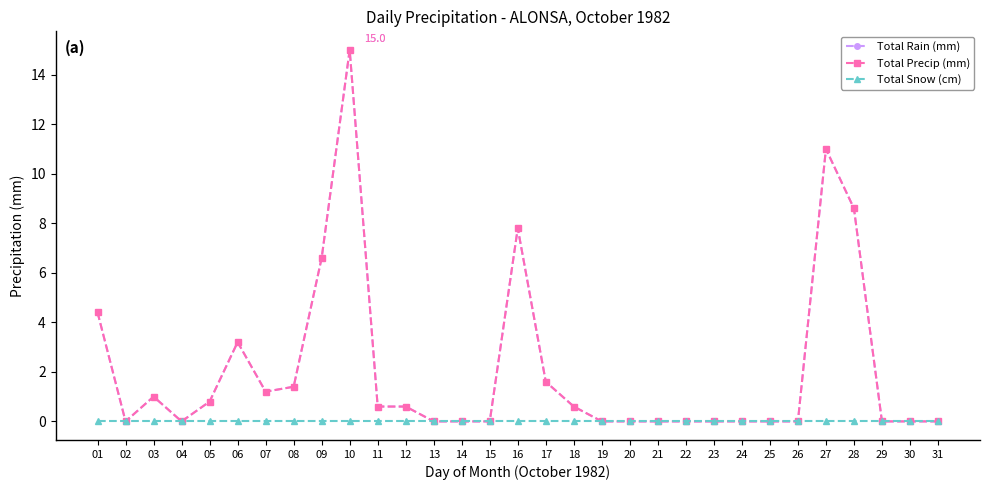

Rank the series at 24 from lowest to highest value.

Total Rain (mm), Total Precip (mm), Total Snow (cm)